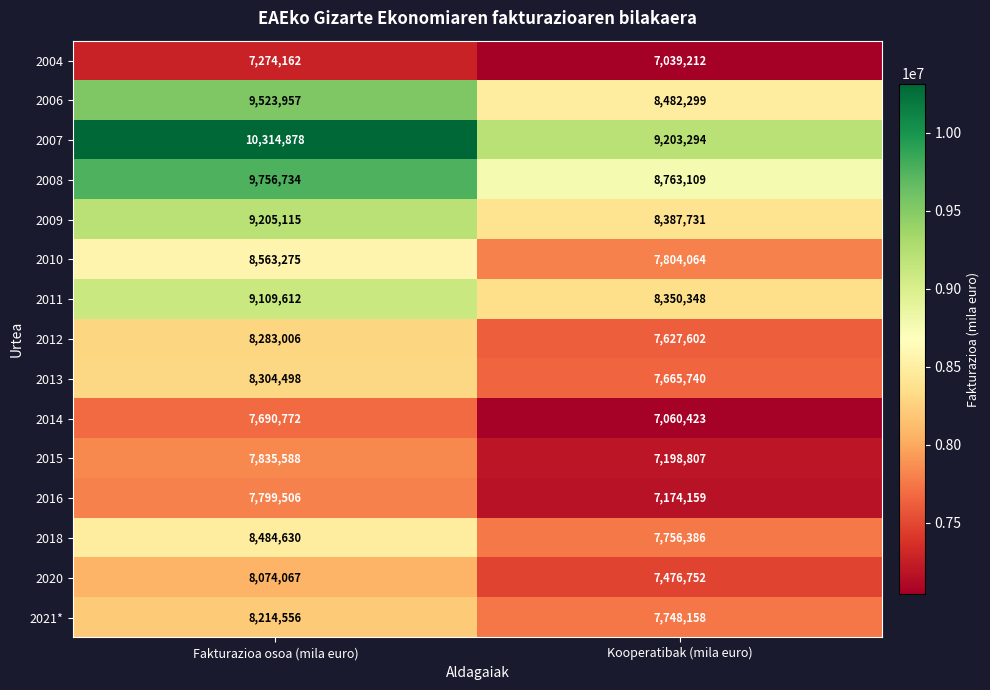

What is the maximum value shown in the chart?

10314878